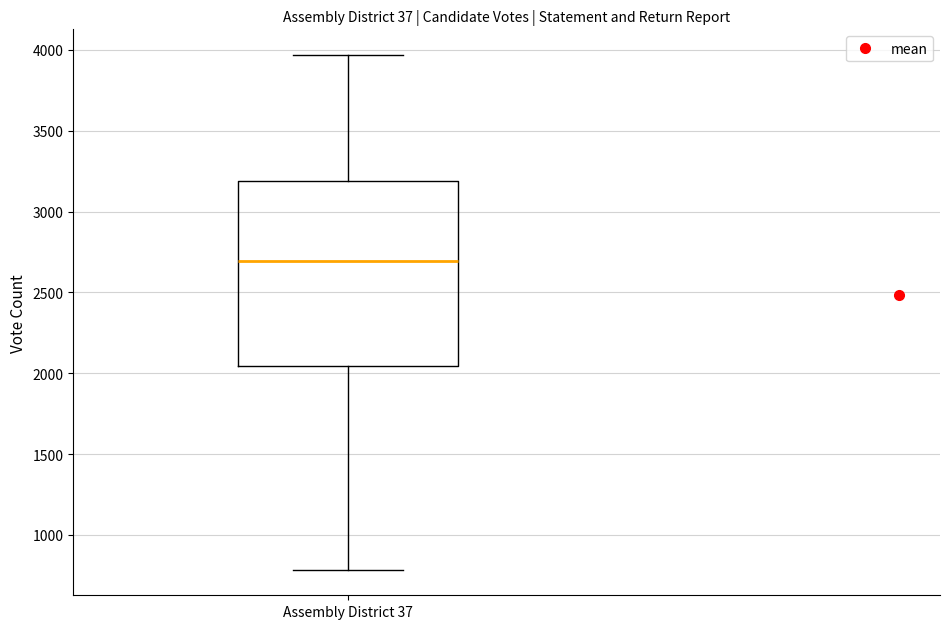

Where does the upper whisker of the box for Assembly District 37 end on the y-axis? The values are not printed on the chart, so give them approximately, as read against the axis.

3950